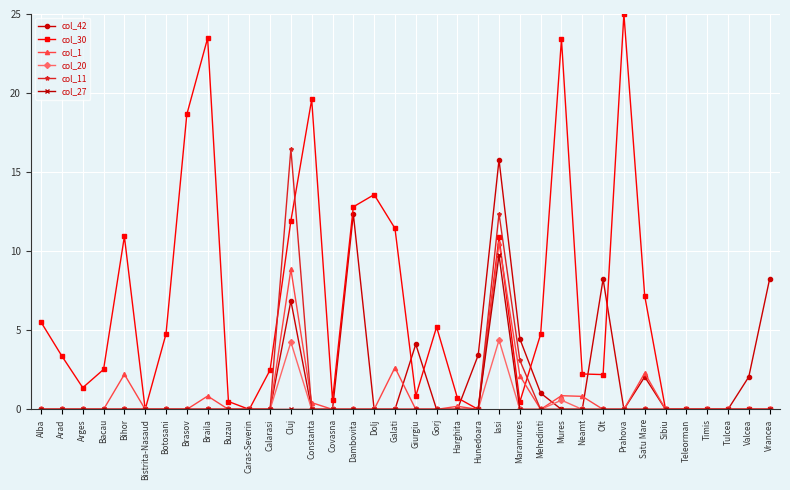

Which series has the widest spread of values?

col_30